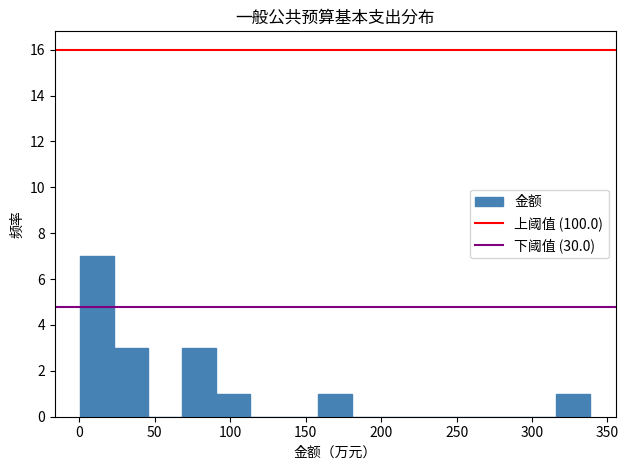

Reading left to right, transcribe this chart: for each bar, give the range it covers on the x-axis and its height. Neither the bar edges nor the heights are printed on the chart, so give them approximately, as read against the axes.

0 to 25: 7
25 to 45: 3
45 to 70: 0
70 to 90: 3
90 to 115: 1
115 to 135: 0
135 to 160: 0
160 to 180: 1
180 to 205: 0
205 to 225: 0
225 to 250: 0
250 to 270: 0
270 to 295: 0
295 to 315: 0
315 to 340: 1